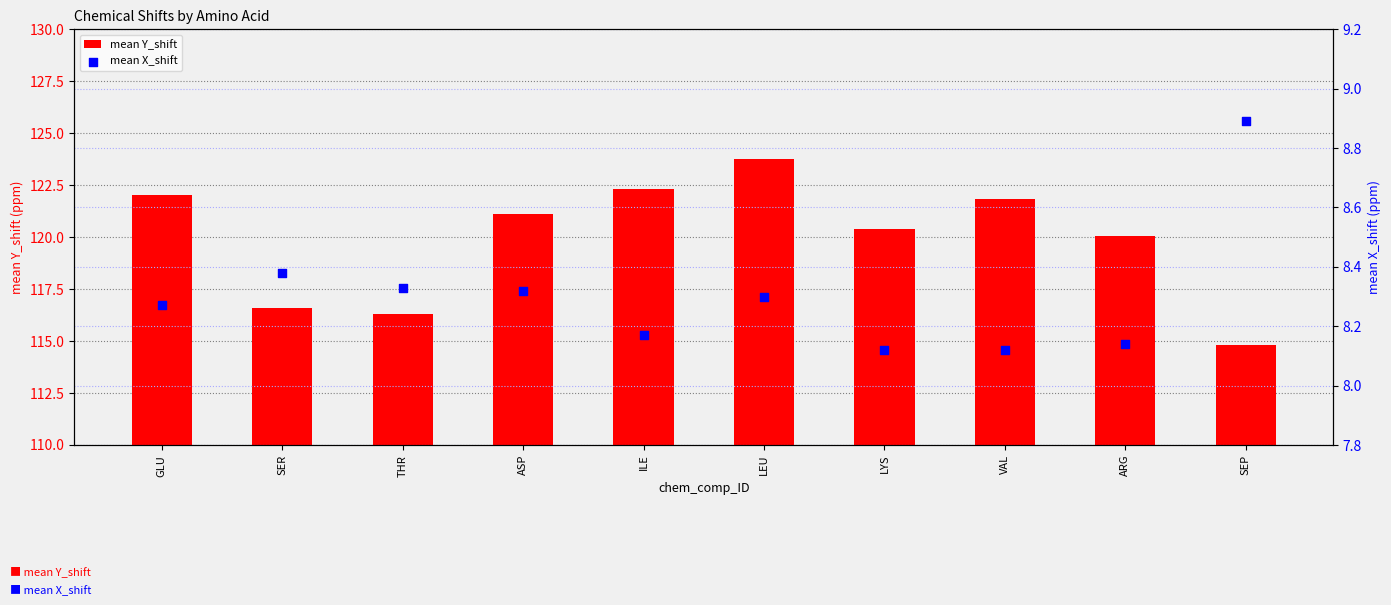

Which series has the largest Y range (max minus min)?

mean Y_shift